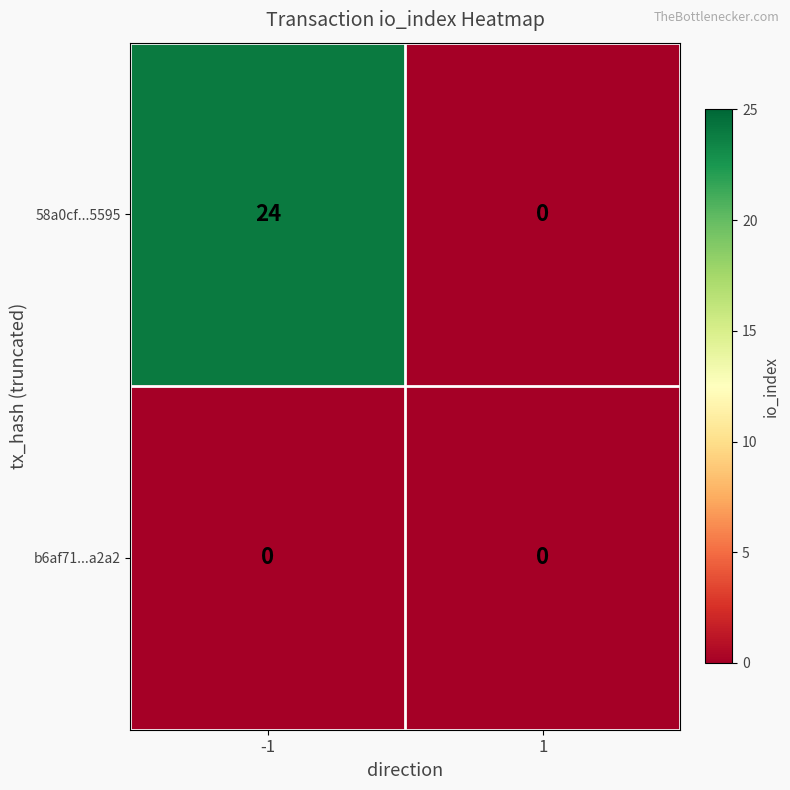

Between -1 and 1, which series saw the biggest shift?

58a0cf...5595